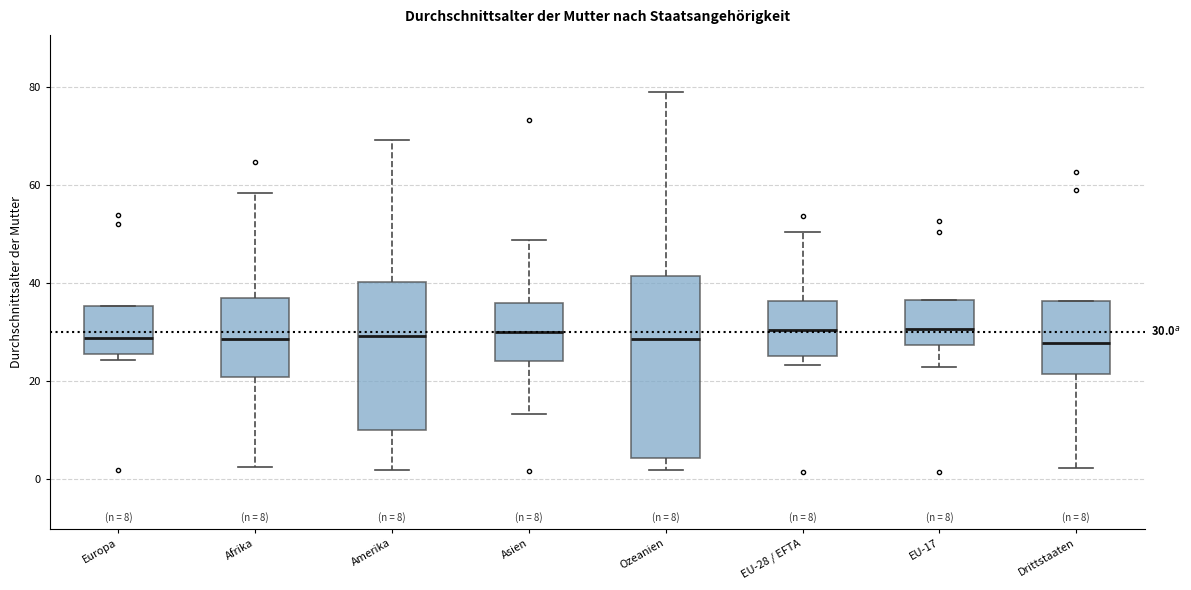

Which box is the tallest, from its lower edge to its upper edge?

Ozeanien